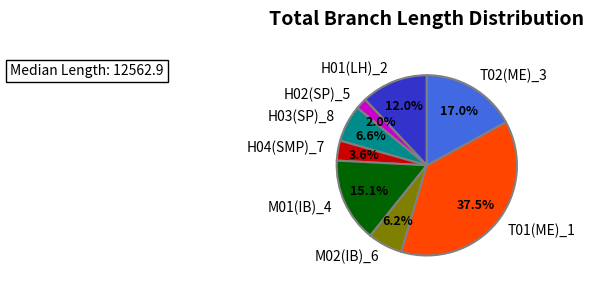

Does any single category account for the majority?

No